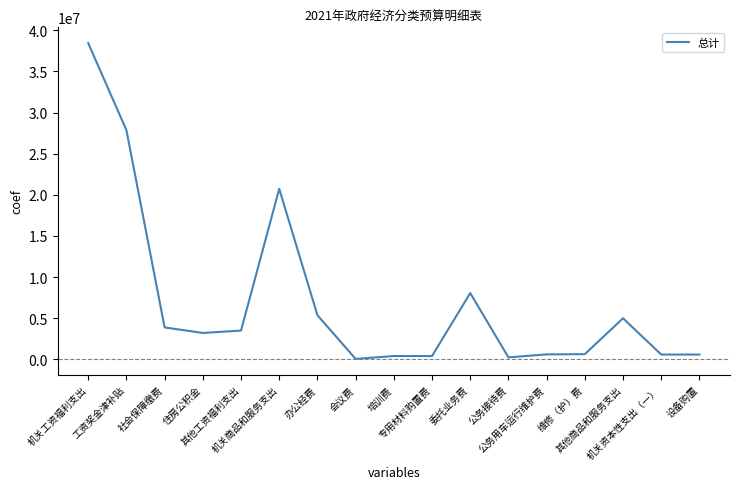

What is the difference between the maximum and minimum values?

38396175